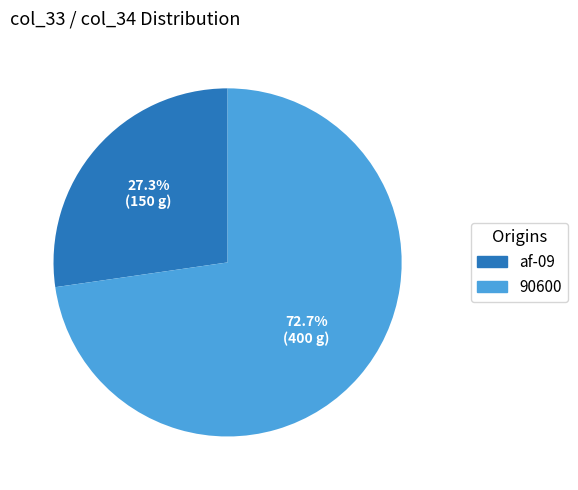

To the nearest percent, what portion does 90600 represent?

73%